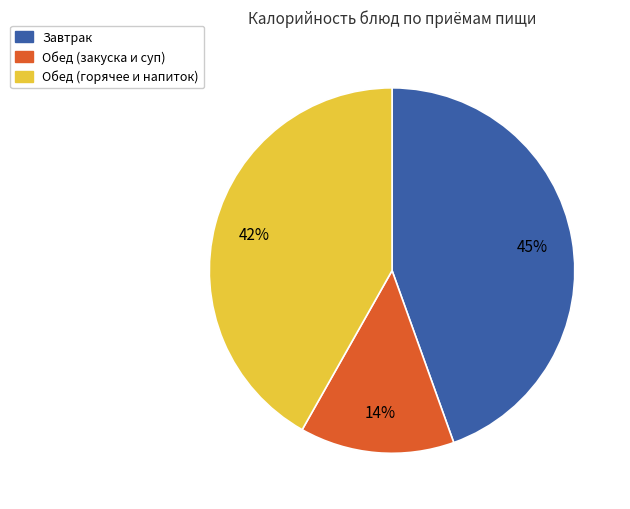

Is there any slice that represents more than half of the pie?

No